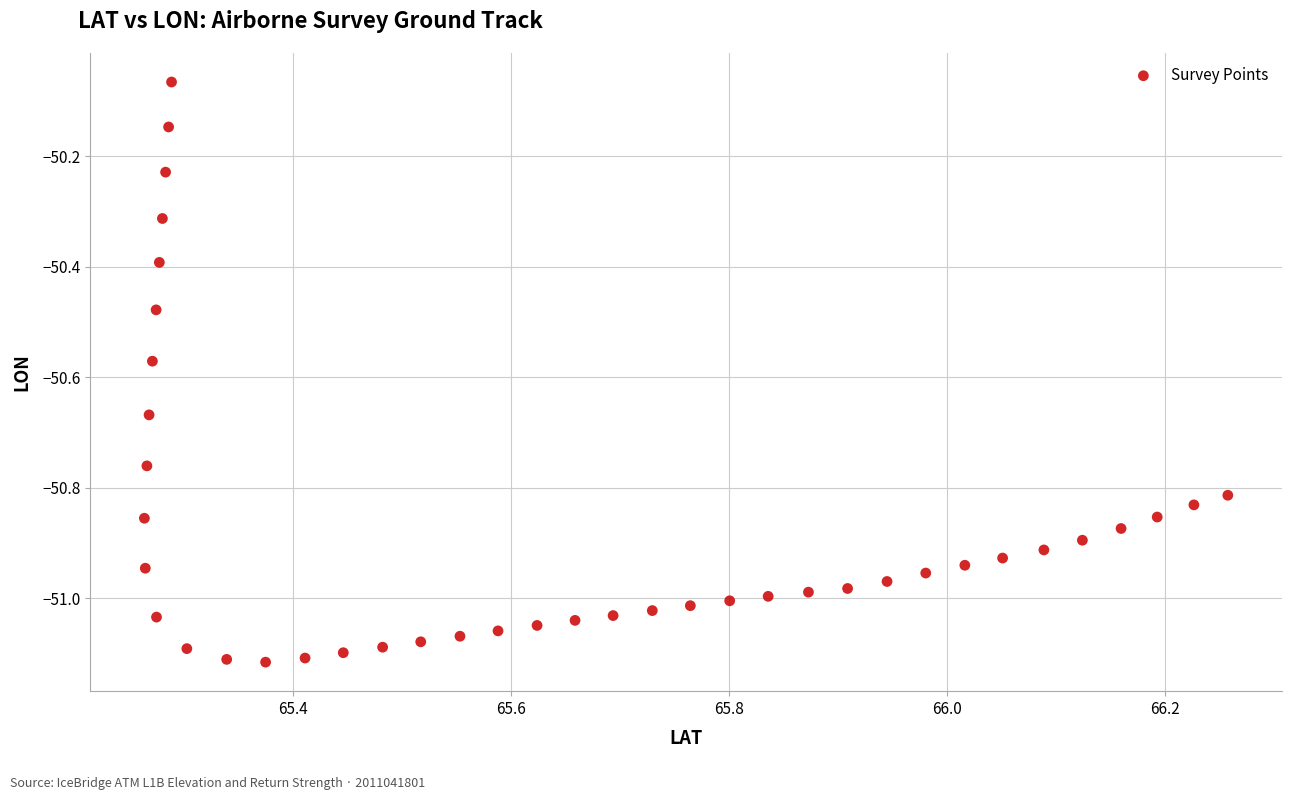

What is the range of X values (max minus min)?

1.0